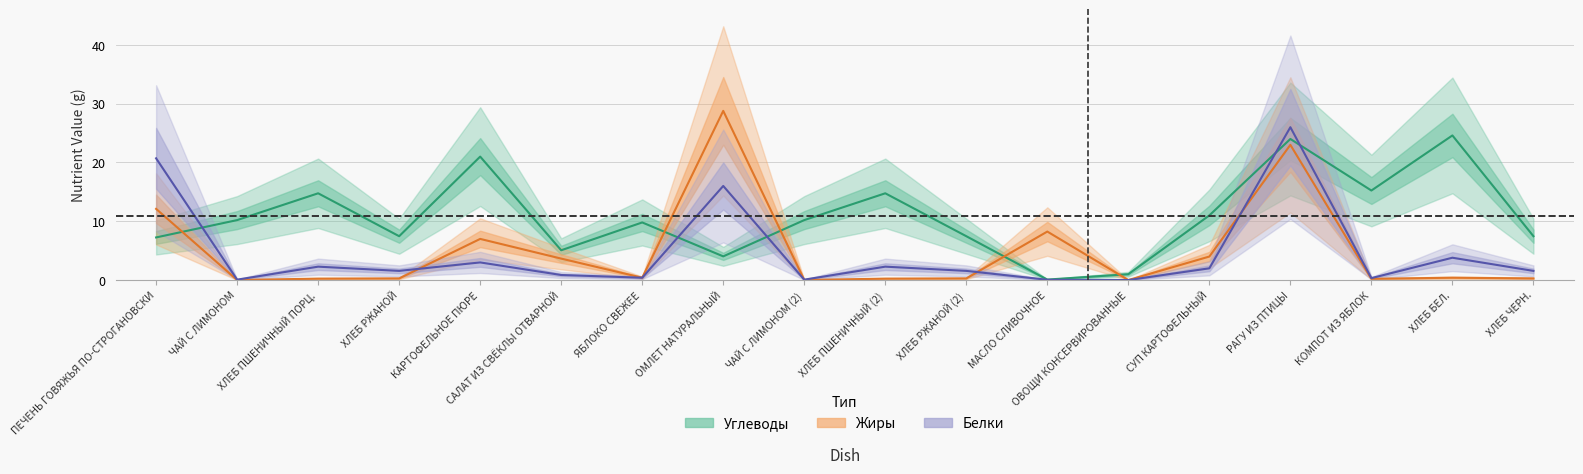

The Белки series shows 0.7 at ХЛЕБ РЖАНОЙ. True or false?

False